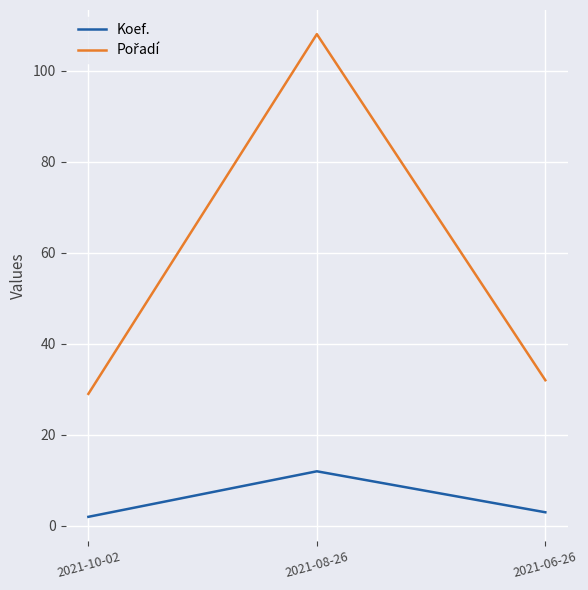

What is the spread (max minus min) of values at 2021-08-26?

96